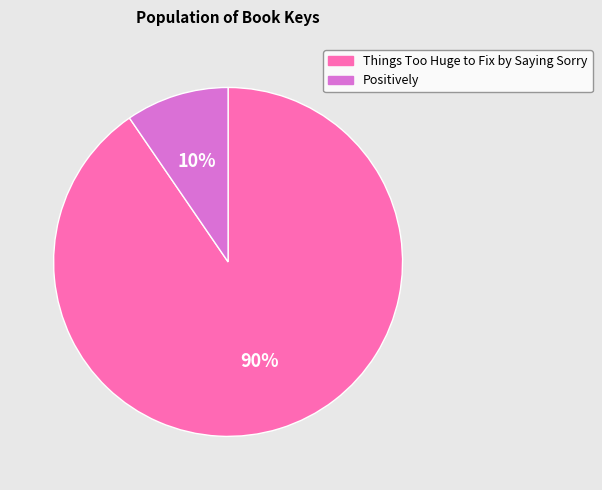

What is the smallest slice in the pie chart?

Positively